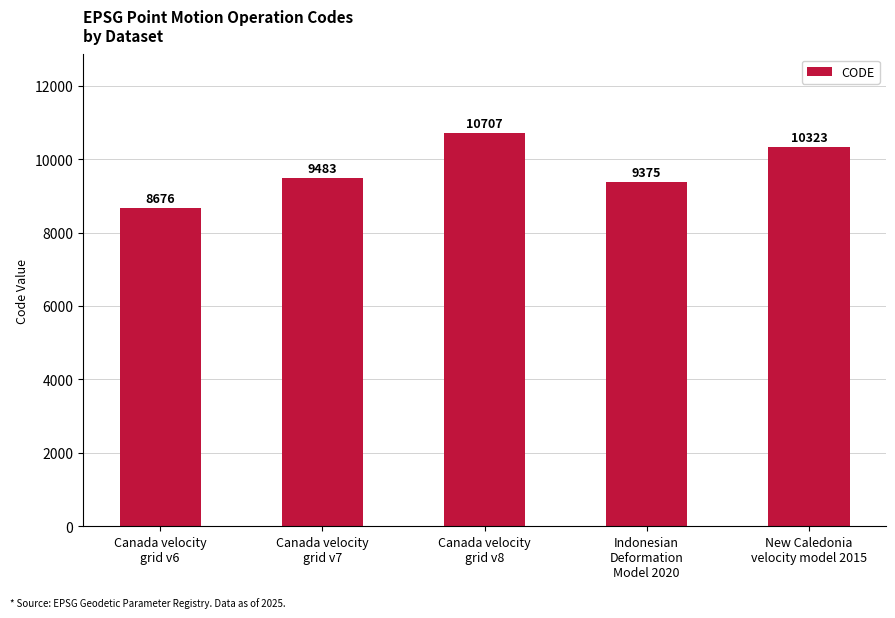

What is the change in value from Canada velocity
grid v6 to Canada velocity
grid v7?

+807